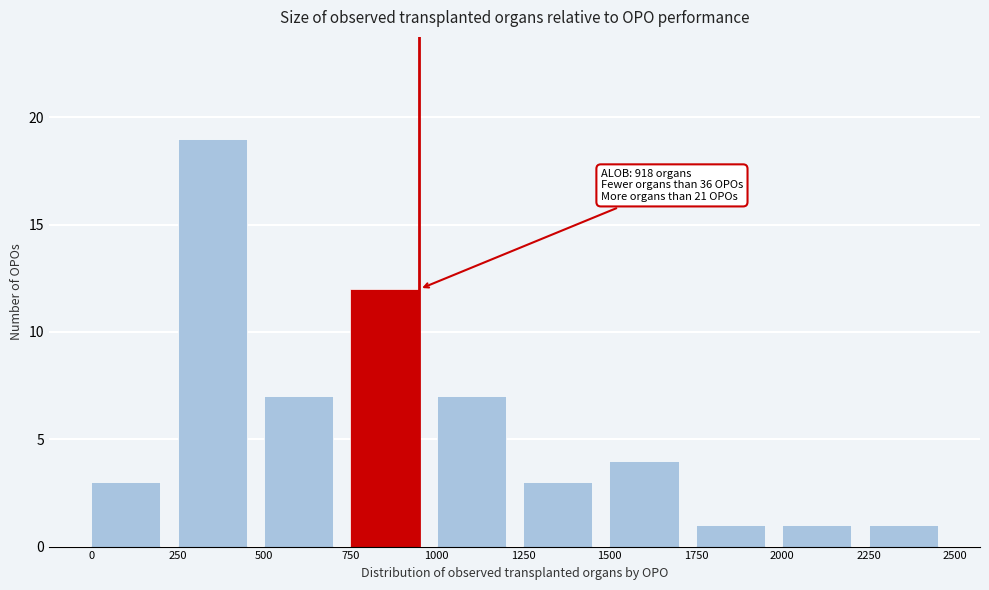

Reading left to right, transcribe all the data shown in this chart.

0=3	250=19	500=7	750=12	1000=7	1250=3	1500=4	1750=1	2000=1	2250=1